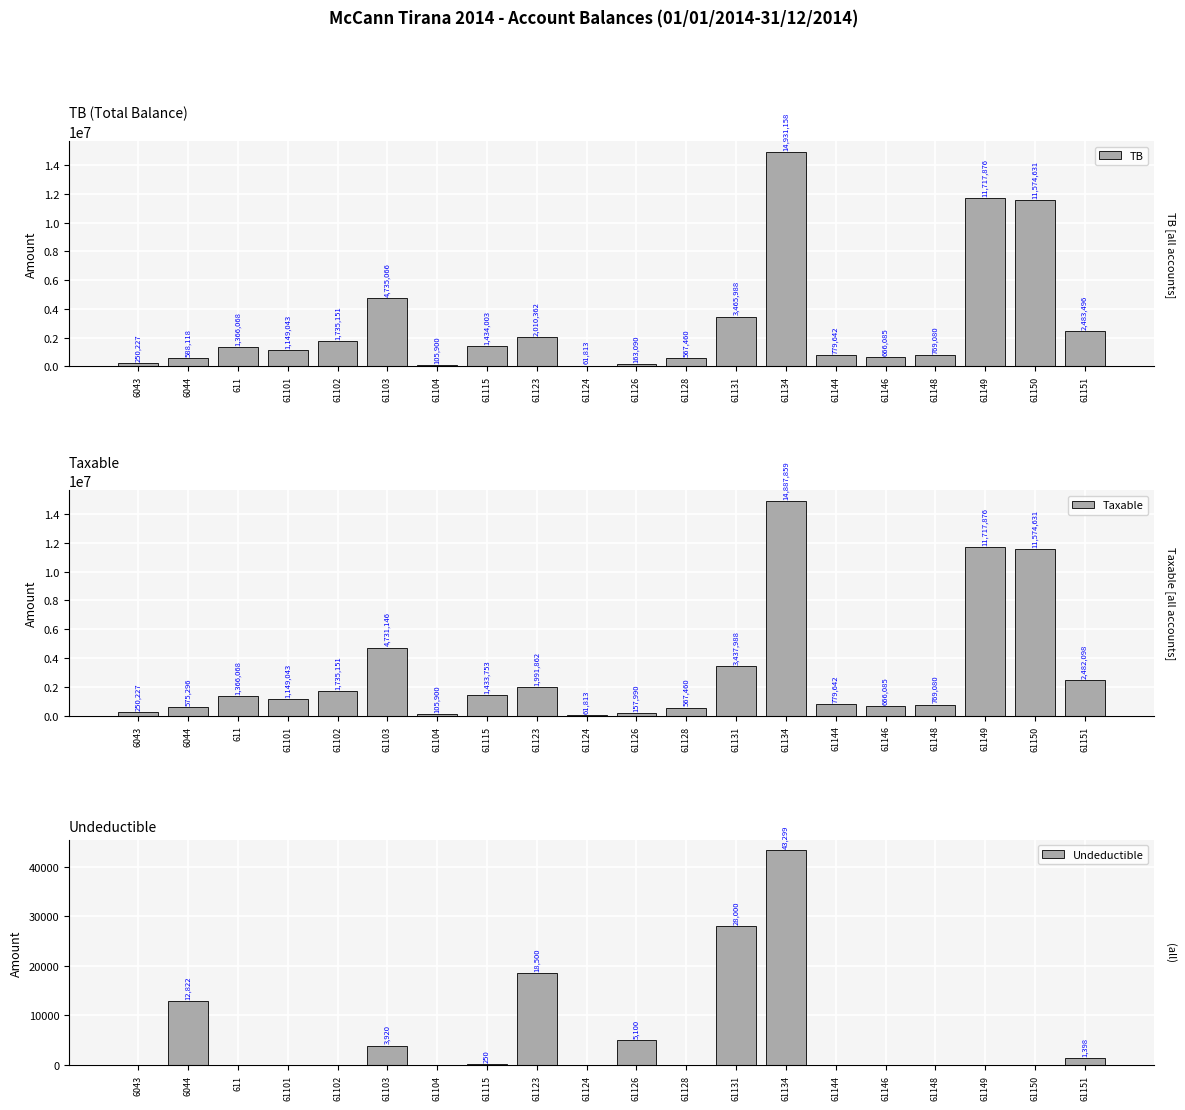

How many categories are shown in the chart?

20